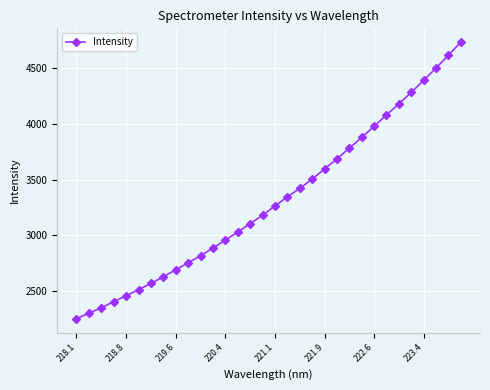

What is the minimum value shown in the chart?

2252.7